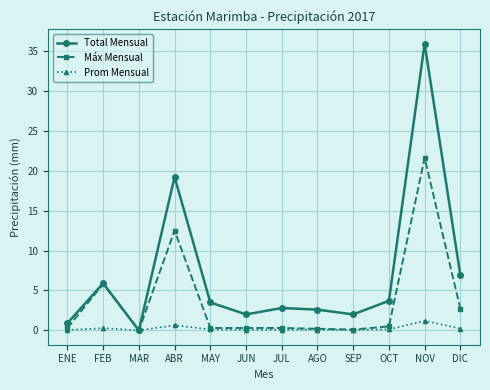

Which series has the widest spread of values?

Total Mensual